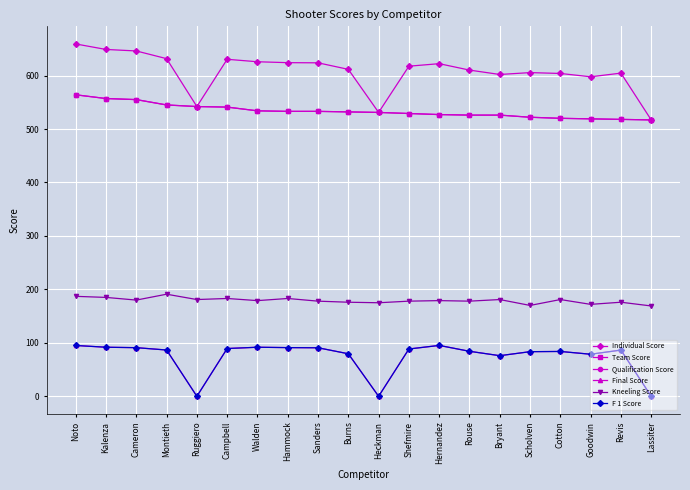

Does the chart have visible grid lines?

Yes